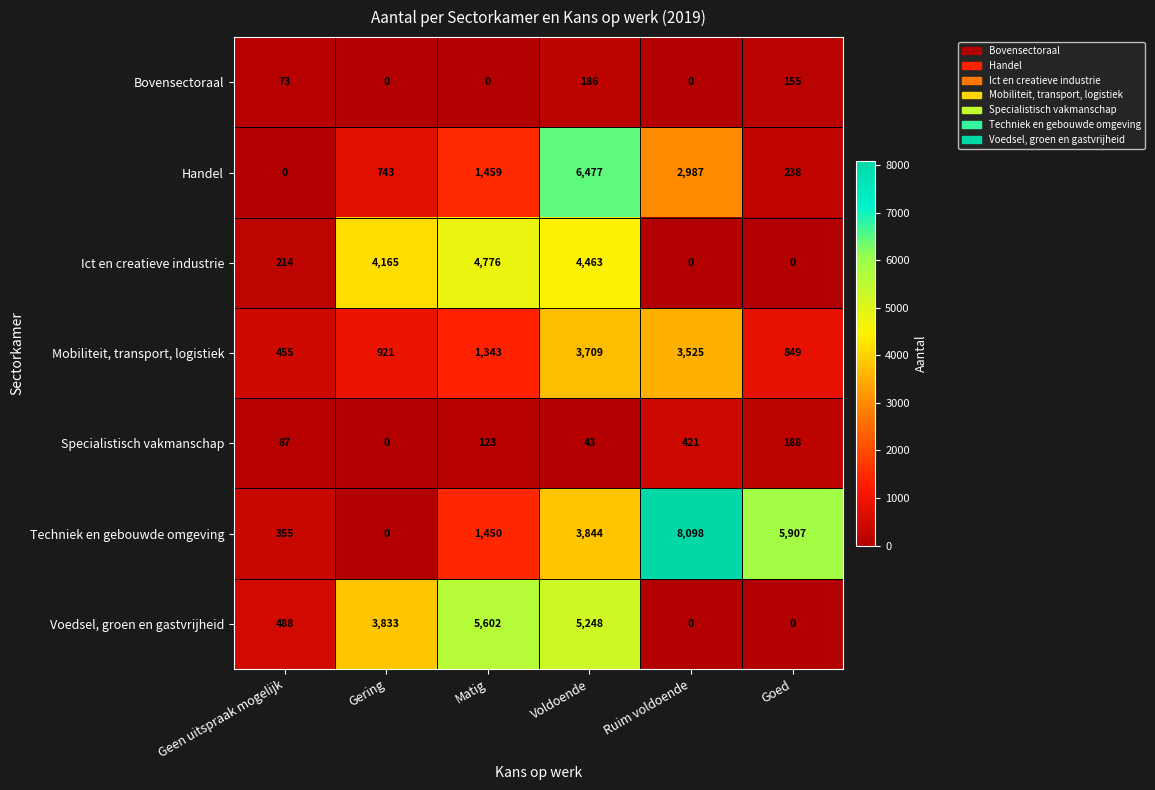

Where is Mobiliteit, transport, logistiek nearest to the value 2082?

Matig